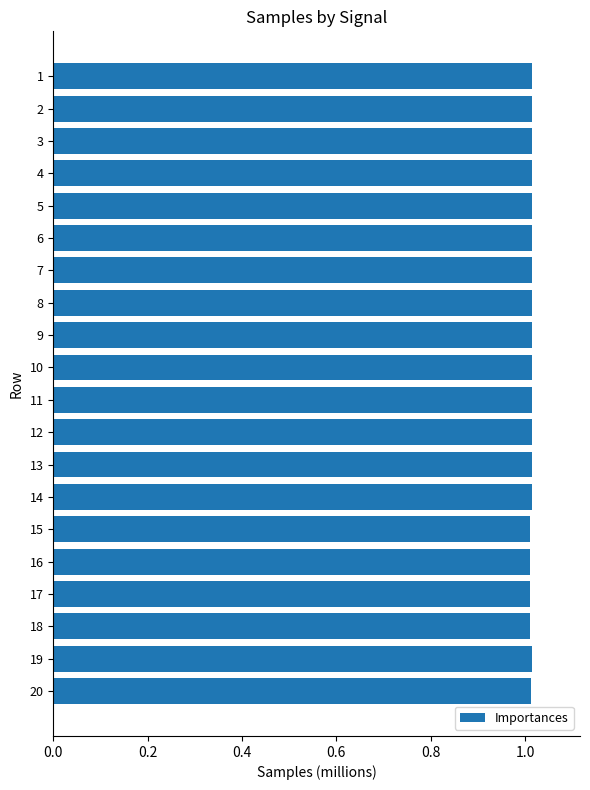

What is the sum of all values?

20.3